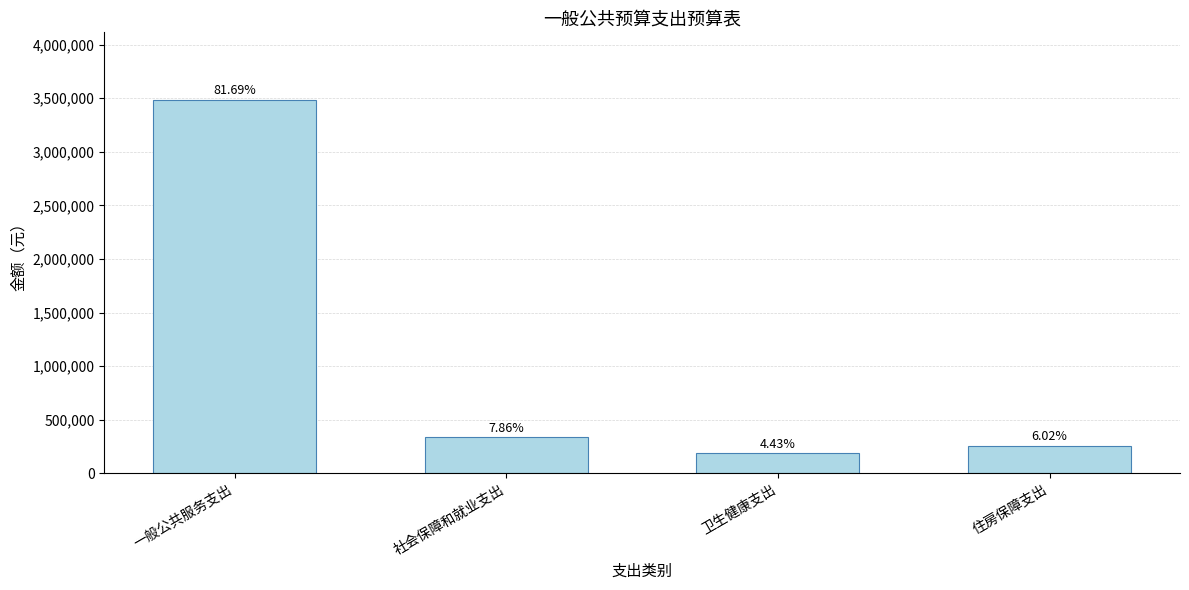

List the labels in order of value, smallest first.

卫生健康支出, 住房保障支出, 社会保障和就业支出, 一般公共服务支出